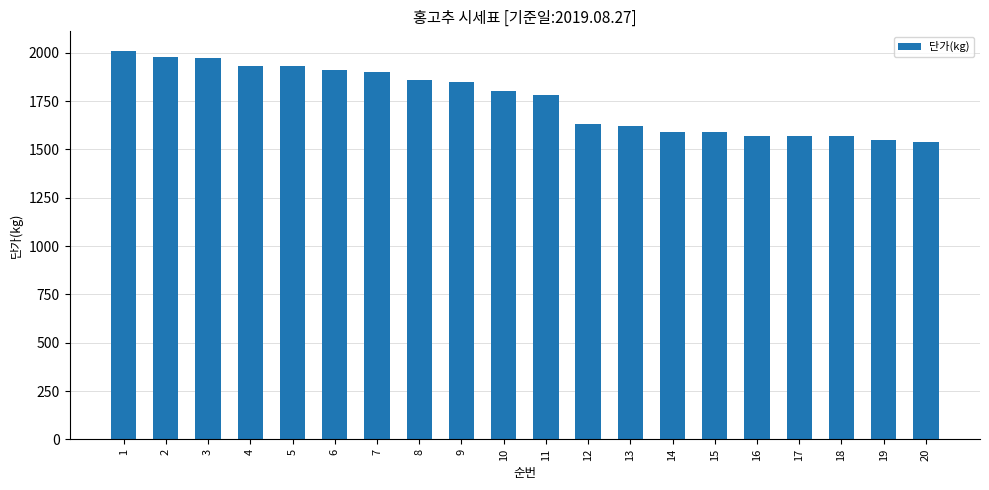

Is it true that the value at 12 is 1630?

True